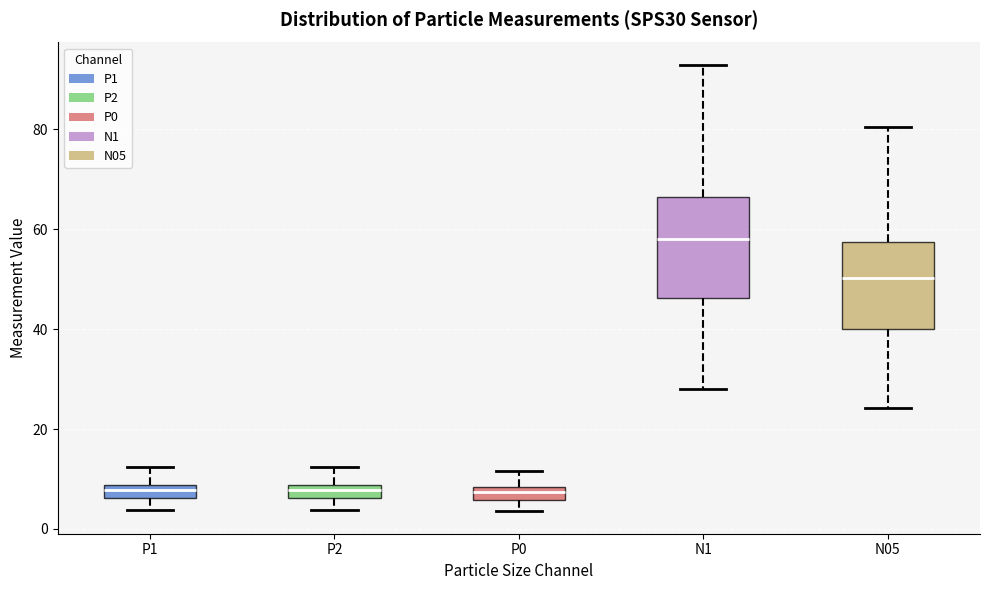

Where does the upper whisker of the box for N1 end on the y-axis? The values are not printed on the chart, so give them approximately, as read against the axis.

92